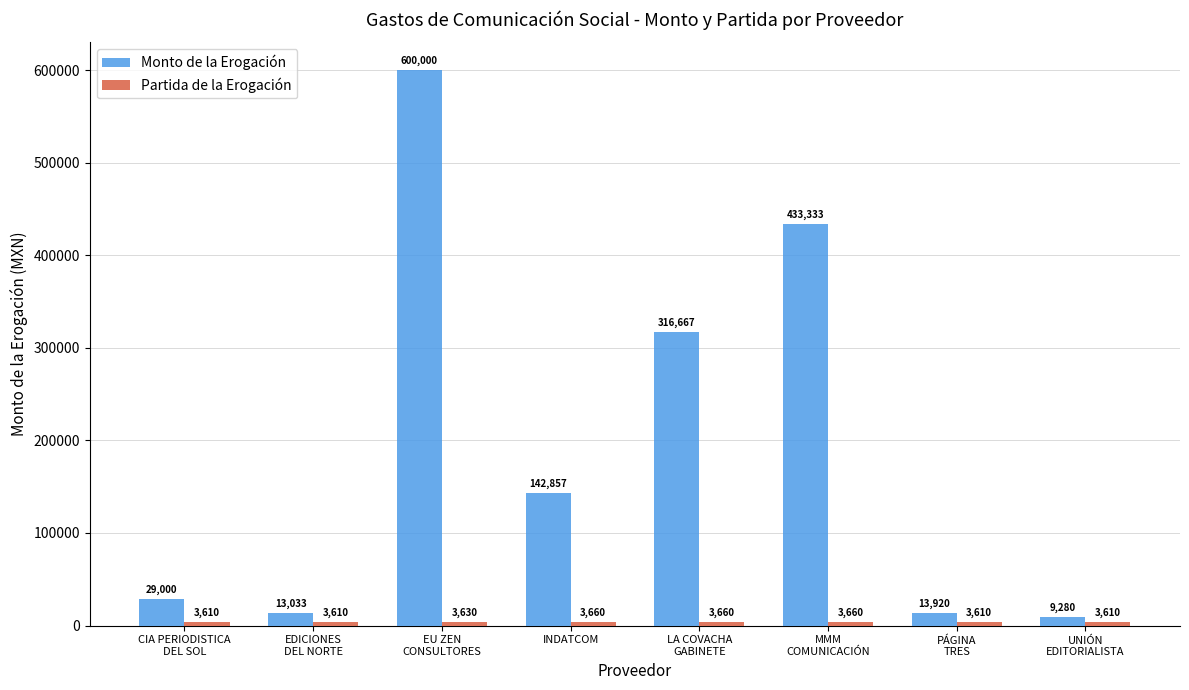

What is the lowest value of the Monto de la Erogación series?

9280.0